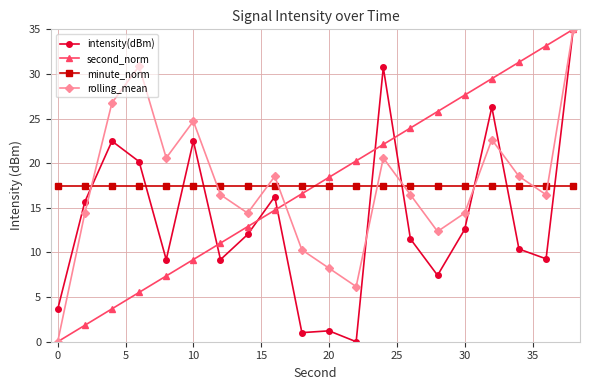

How many positive values does the rolling_mean series have?

19